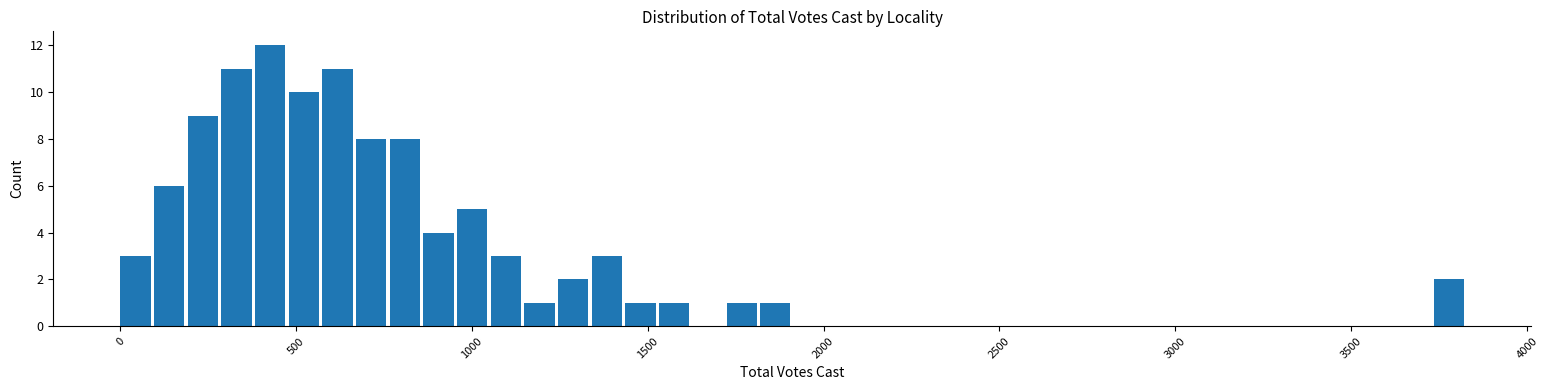

Read against the x-axis, roughly where is the centre of the tallest bar?

450